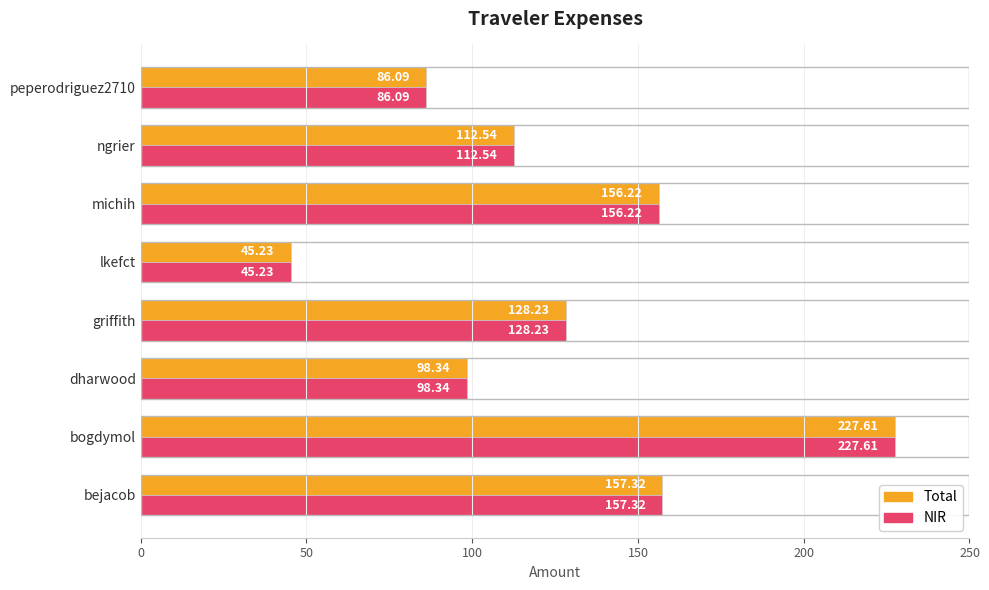

Where is Total nearest to the value 136?

griffith